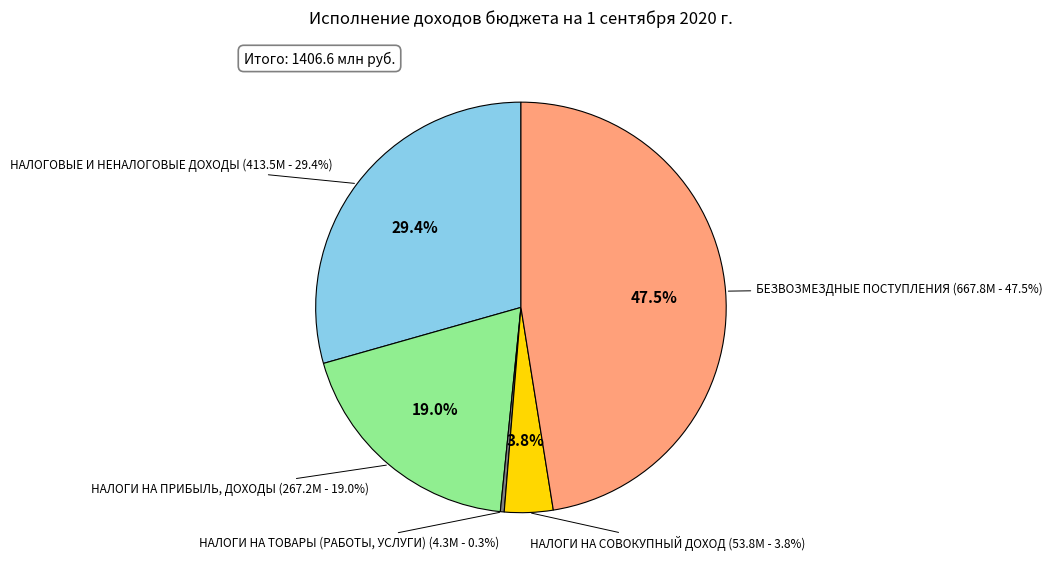

To the nearest percent, what is the combined percentage of НАЛОГИ НА ПРИБЫЛЬ, ДОХОДЫ and НАЛОГИ НА ТОВАРЫ (РАБОТЫ, УСЛУГИ)?

19%